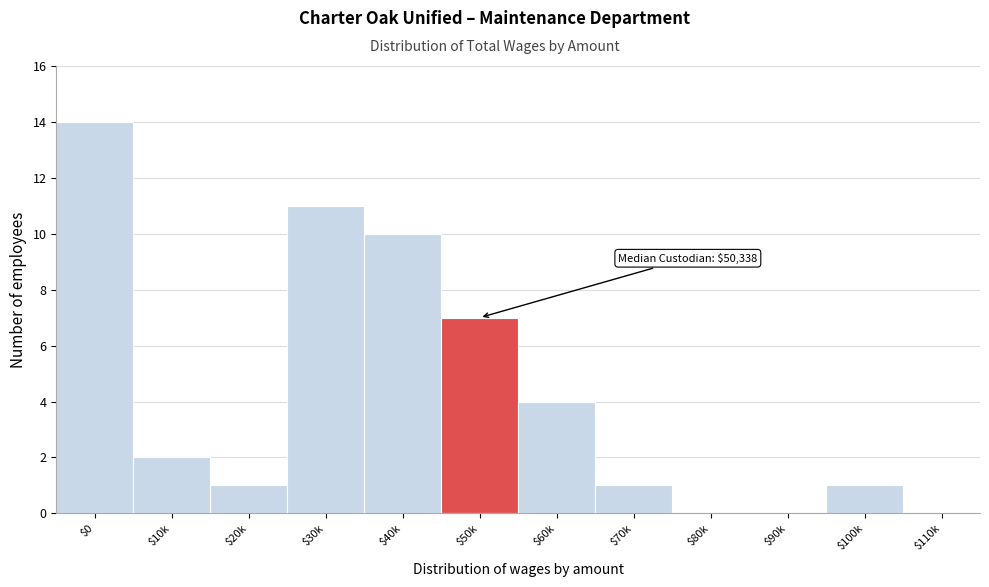

What is the sum of all values?

51